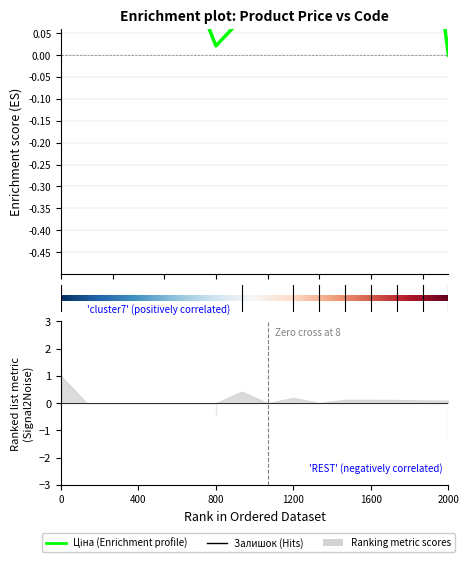

Between 2 and 14, which is larger?

14